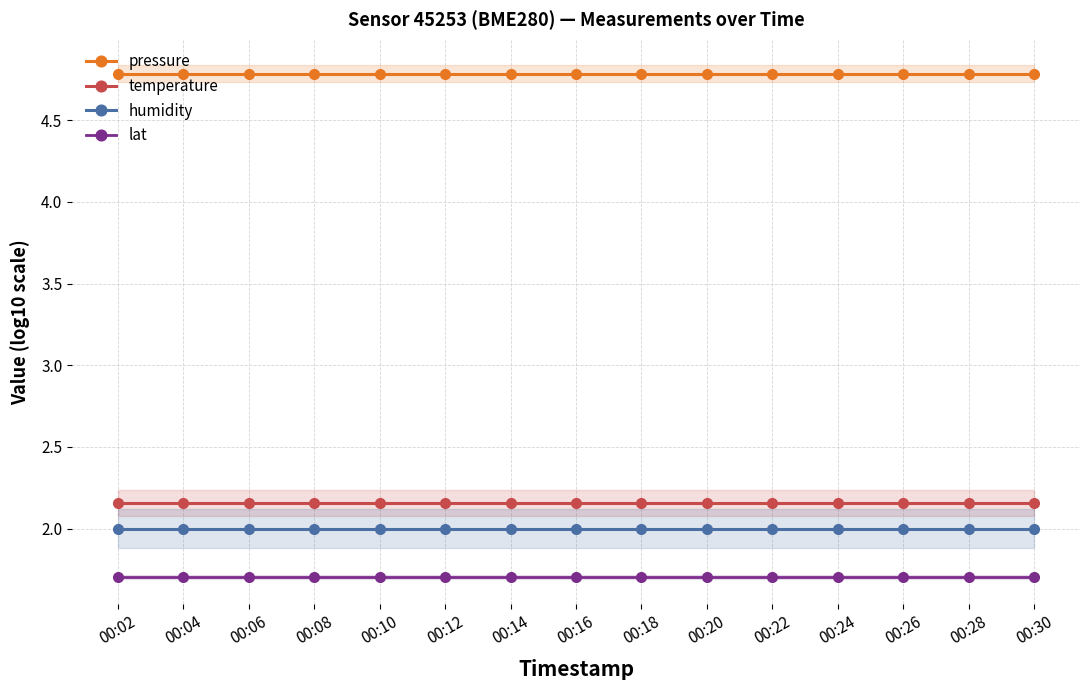

Reading right to left, extract all data points from this chart.

pressure: 00:30=4.8	00:28=4.8	00:26=4.8	00:24=4.8	00:22=4.8	00:20=4.8	00:18=4.8	00:16=4.8	00:14=4.8	00:12=4.8	00:10=4.8	00:08=4.8	00:06=4.8	00:04=4.8	00:02=4.8
temperature: 00:30=2.2	00:28=2.2	00:26=2.2	00:24=2.2	00:22=2.2	00:20=2.2	00:18=2.2	00:16=2.2	00:14=2.2	00:12=2.2	00:10=2.2	00:08=2.2	00:06=2.2	00:04=2.2	00:02=2.2
humidity: 00:30=2.0	00:28=2.0	00:26=2.0	00:24=2.0	00:22=2.0	00:20=2.0	00:18=2.0	00:16=2.0	00:14=2.0	00:12=2.0	00:10=2.0	00:08=2.0	00:06=2.0	00:04=2.0	00:02=2.0
lat: 00:30=1.7	00:28=1.7	00:26=1.7	00:24=1.7	00:22=1.7	00:20=1.7	00:18=1.7	00:16=1.7	00:14=1.7	00:12=1.7	00:10=1.7	00:08=1.7	00:06=1.7	00:04=1.7	00:02=1.7